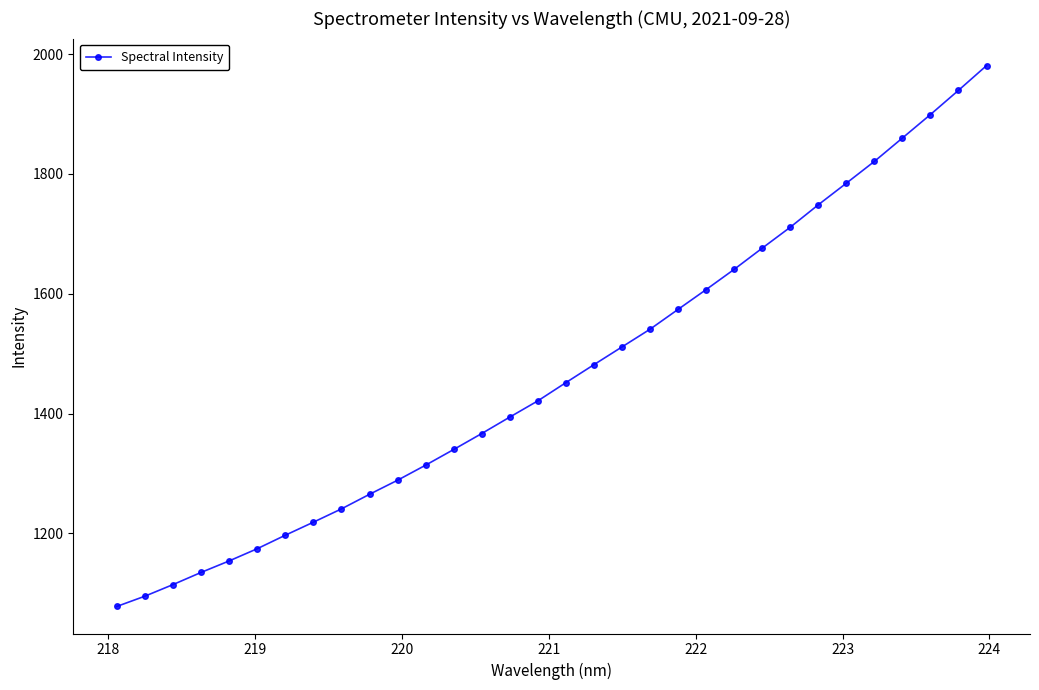

What is the difference between the second highest and minimum values?

861.7